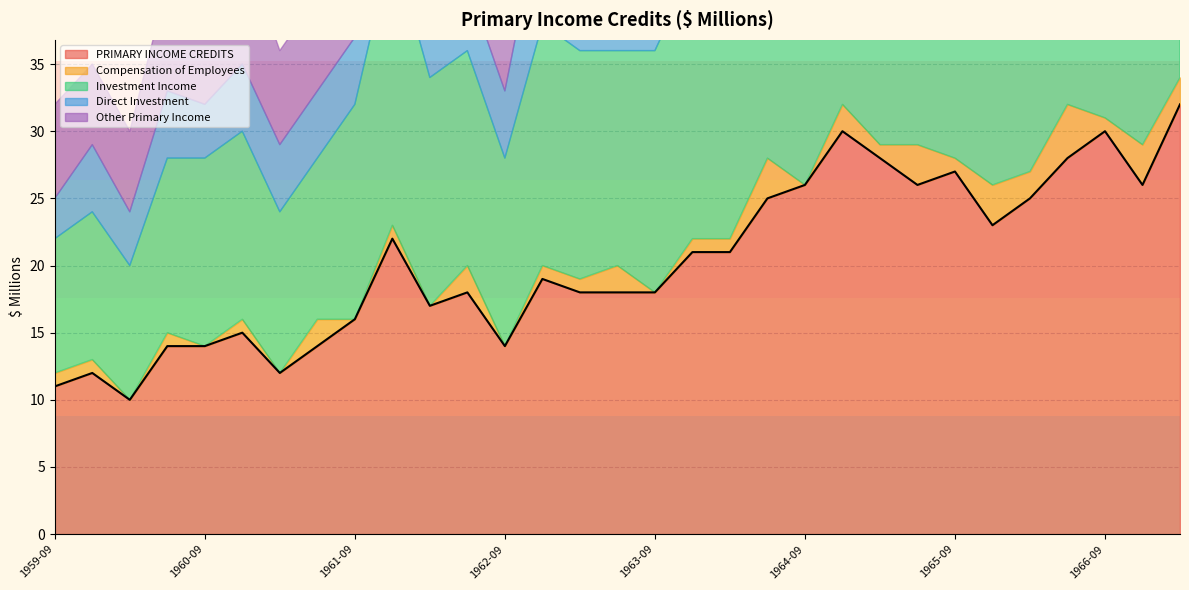

List the labels in order of Compensation of Employees value, largest first.

1966-06, 1964-06, 1965-06, 1965-12, 1966-12, 1961-06, 1962-06, 1963-06, 1964-12, 1966-03, 1967-03, 1959-09, 1959-12, 1960-06, 1960-12, 1961-12, 1962-12, 1963-03, 1963-12, 1964-03, 1965-03, 1965-09, 1966-09, 1960-03, 1960-09, 1961-03, 1961-09, 1962-03, 1962-09, 1963-09, 1964-09